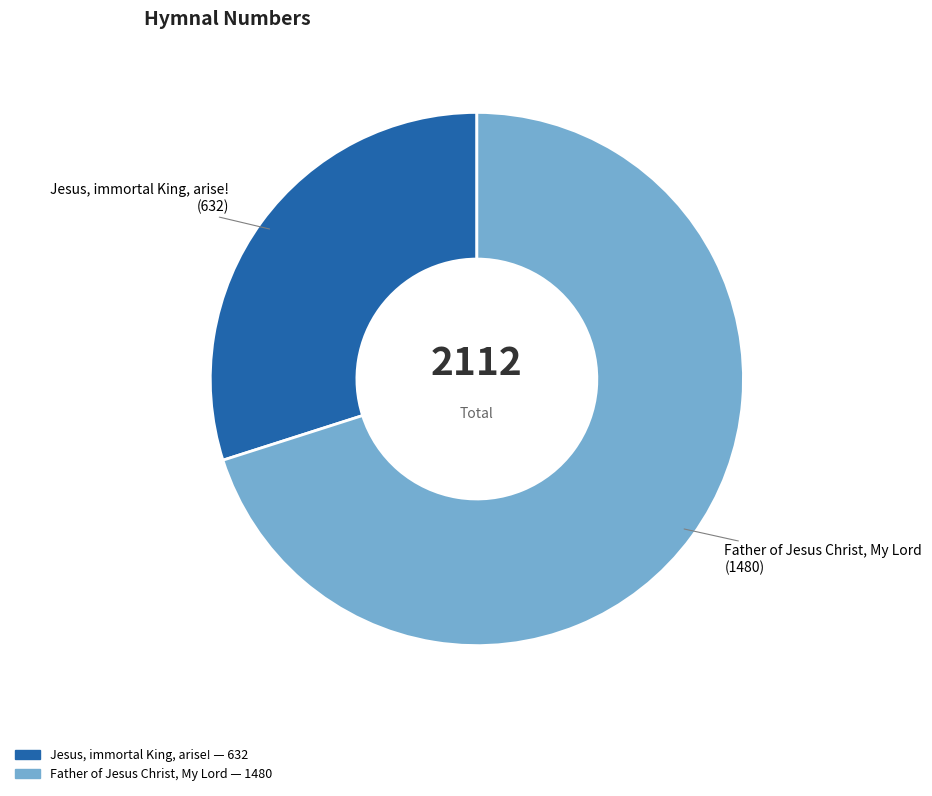

Is the sum of Father of Jesus Christ, My Lord and Jesus, immortal King, arise! greater than half?

Yes